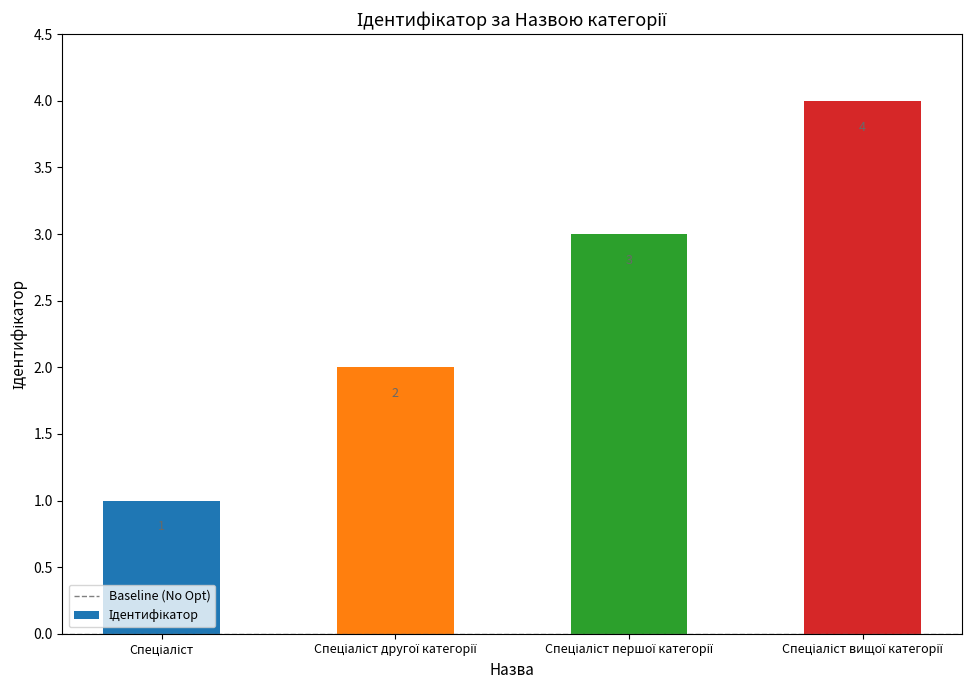

What is the greatest value displayed?

4